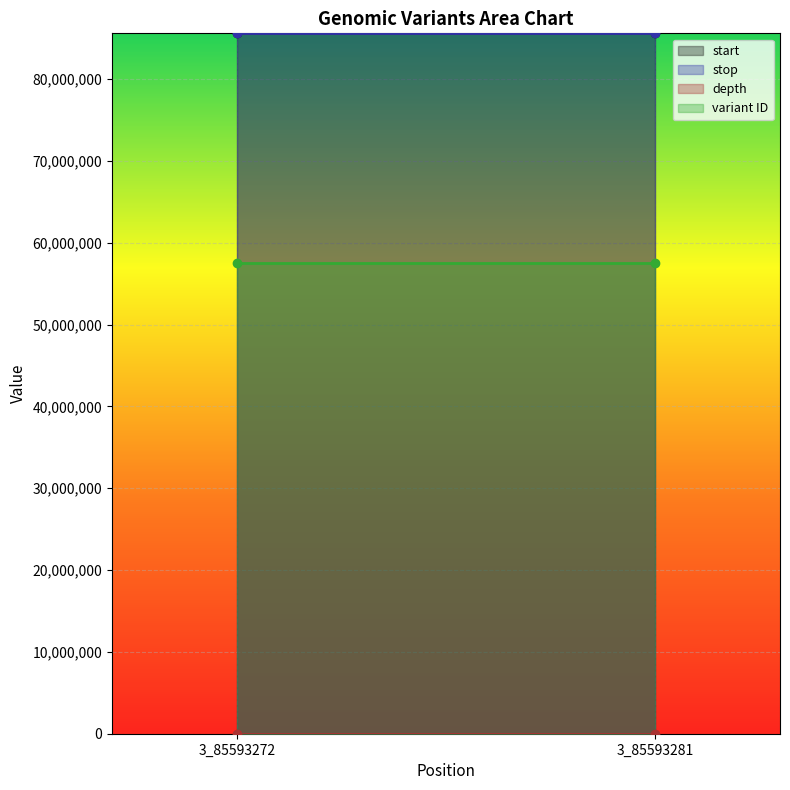

The variant ID series shows 92500371 at 3_85593272. True or false?

False